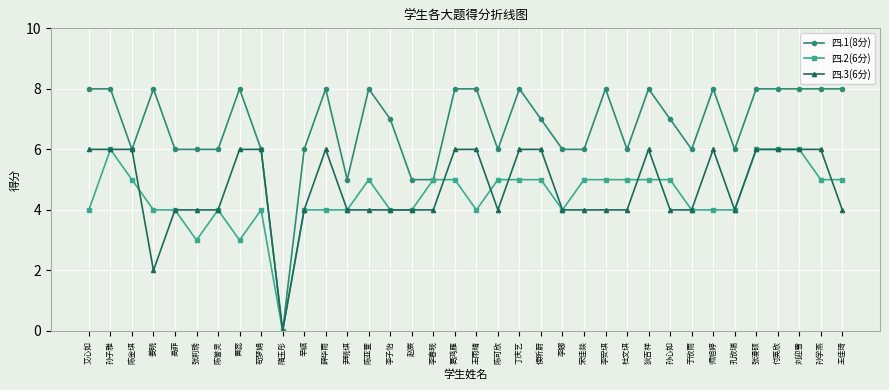

Reading left to right, transcribe all the data shown in this chart.

四.1(8分): 8	8	6	8	6	6	6	8	6	0	6	8	5	8	7	5	5	8	8	6	8	7	6	6	8	6	8	7	6	8	6	8	8	8	8	8
四.2(6分): 4	6	5	4	4	3	4	3	4	0	4	4	4	5	4	4	5	5	4	5	5	5	4	5	5	5	5	5	4	4	4	6	6	6	5	5
四.3(6分): 6	6	6	2	4	4	4	6	6	0	4	6	4	4	4	4	4	6	6	4	6	6	4	4	4	4	6	4	4	6	4	6	6	6	6	4